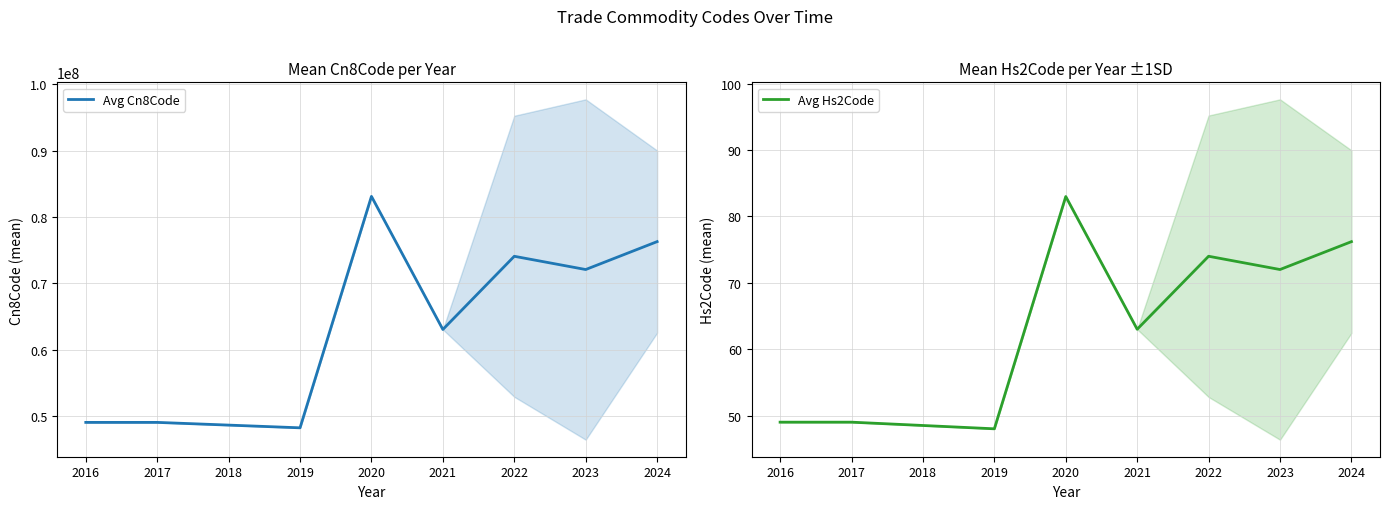

True or false: Avg Hs2Code has a value of 20.6 at 2020.

False